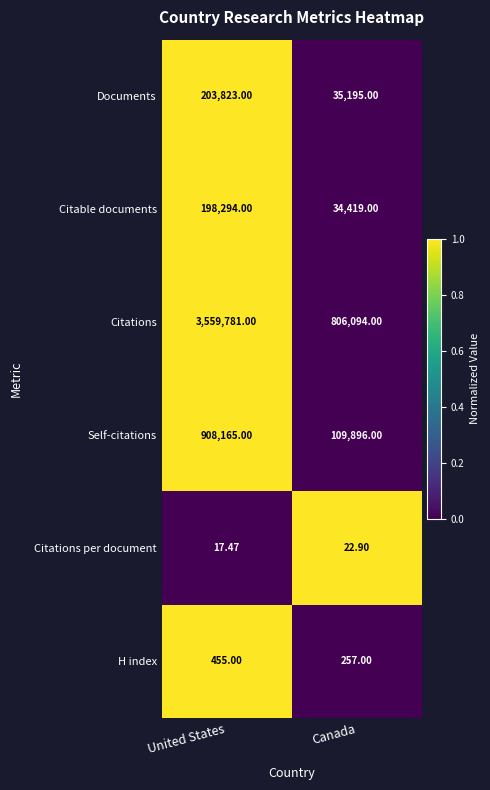

Rank the series by their maximum value, from highest to lowest.

Citations, Self-citations, Documents, Citable documents, H index, Citations per document